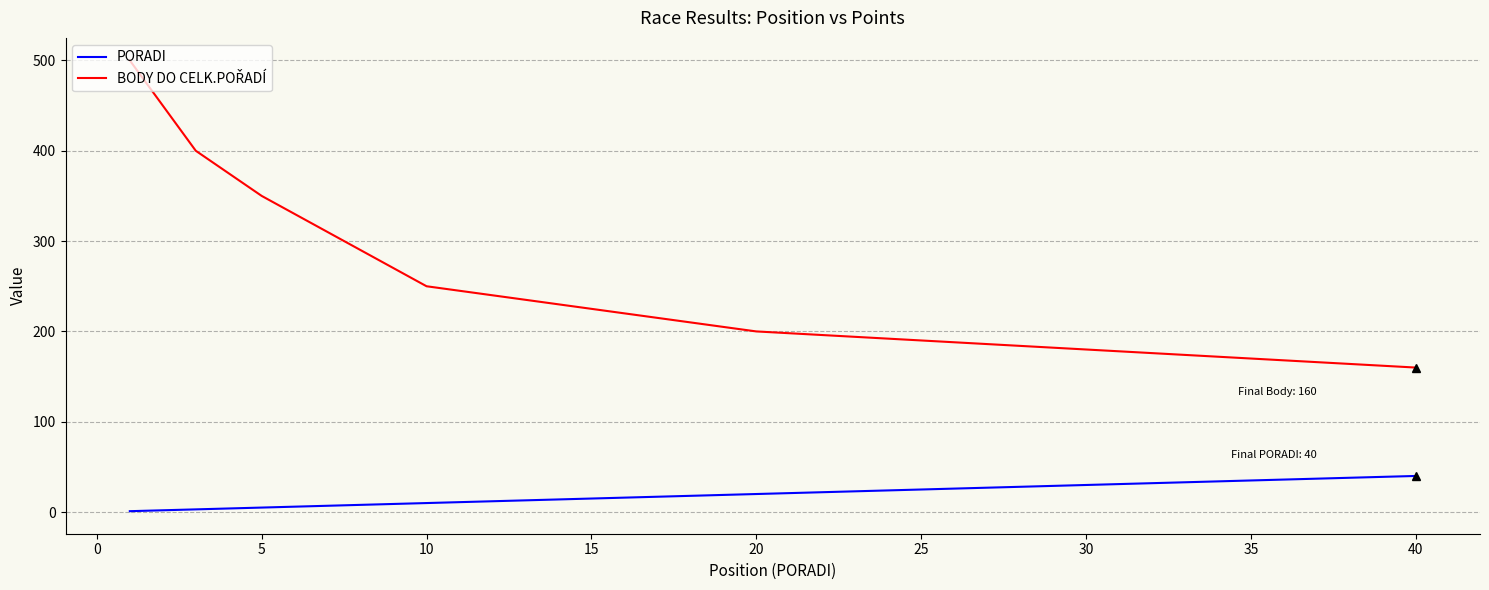

Does the chart display data point markers on the line(s)?

No